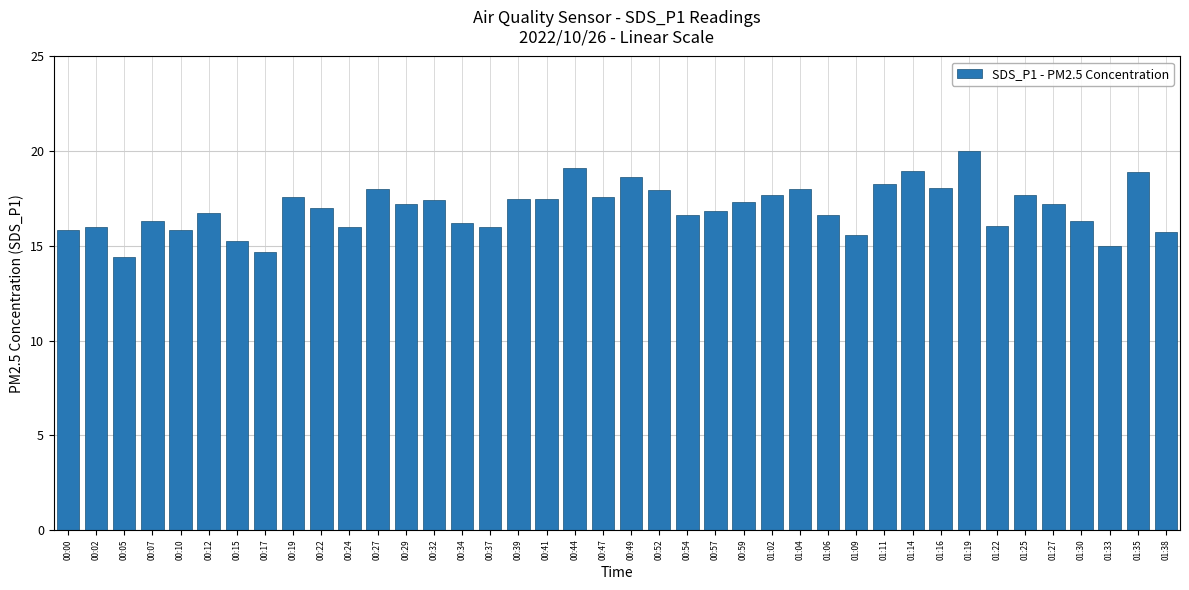

At which category does the chart reach its peak across all series?

01:19